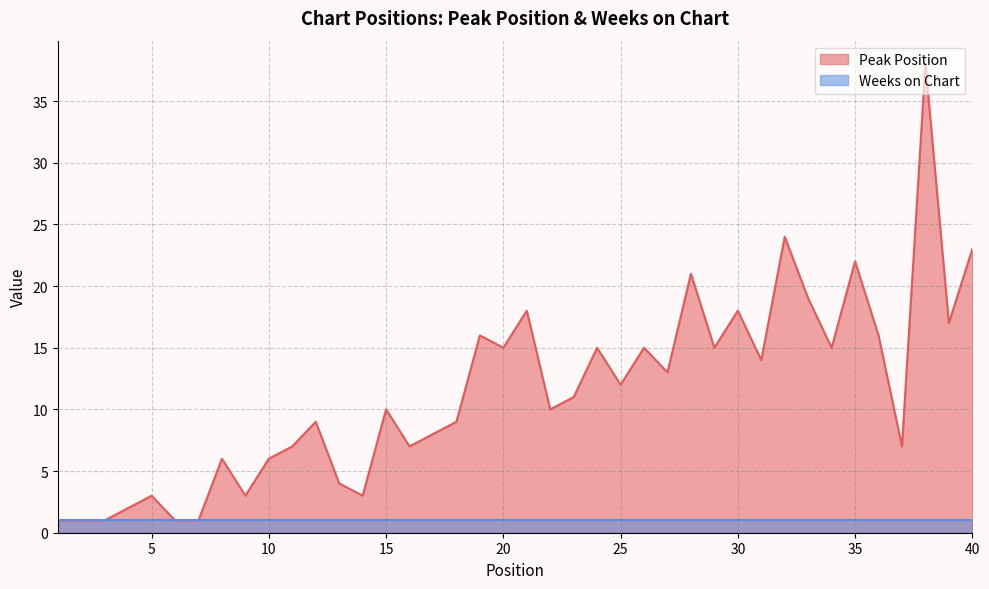

True or false: the data shows 1 at 7.

False